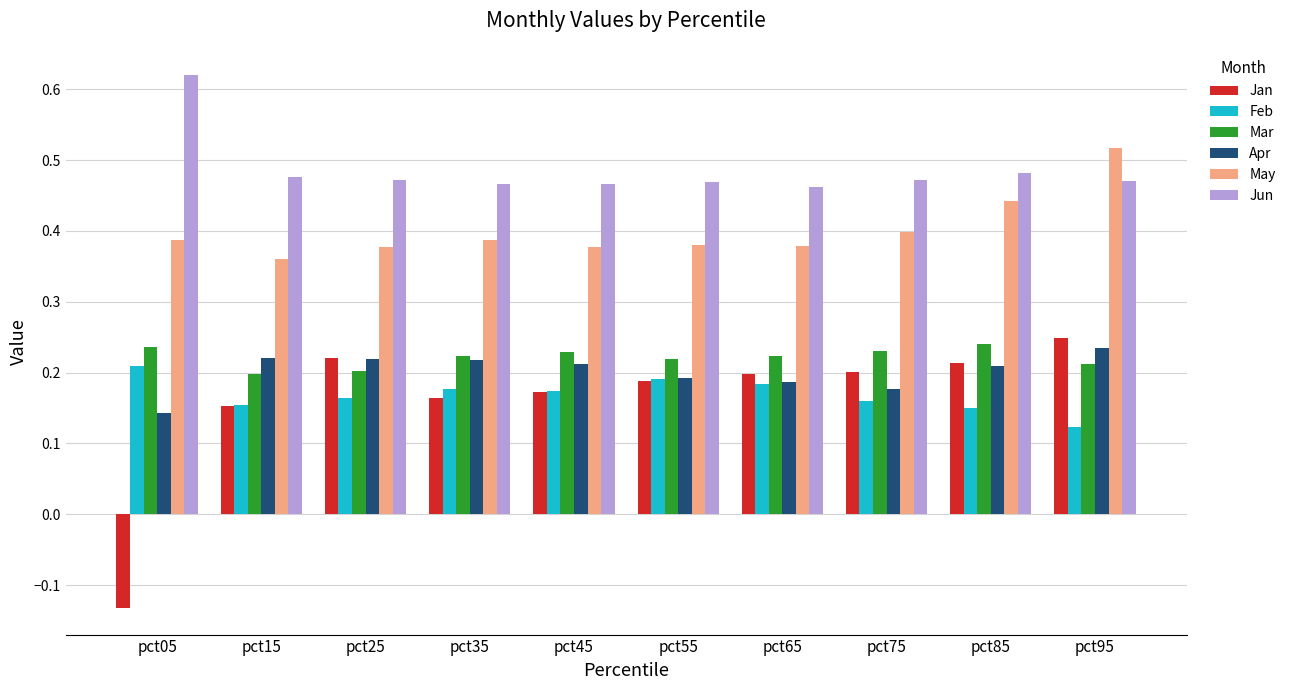

Count the Mar values in the range 0 to 1.

10